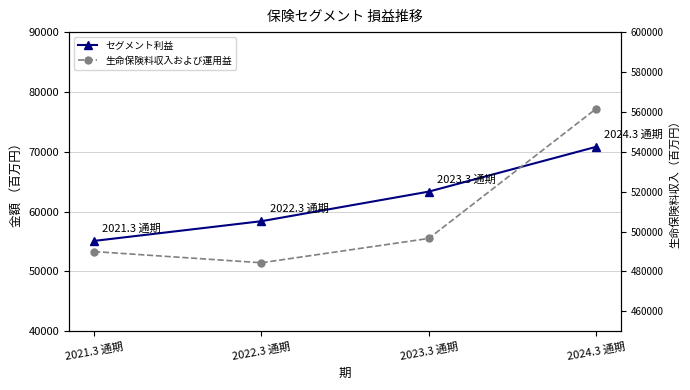

What is the minimum value for セグメント利益?

55110